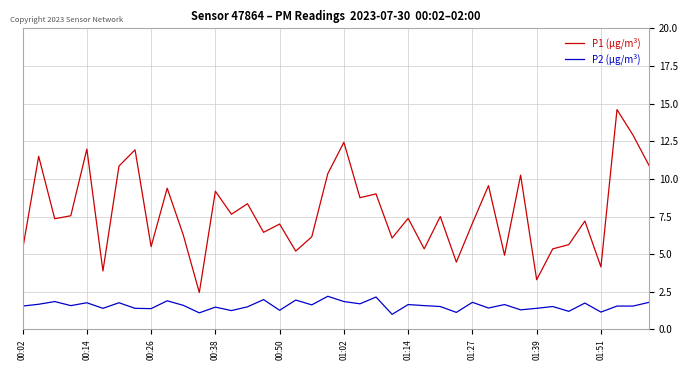

What is the sum of all P1 (µg/m³) values?

311.0